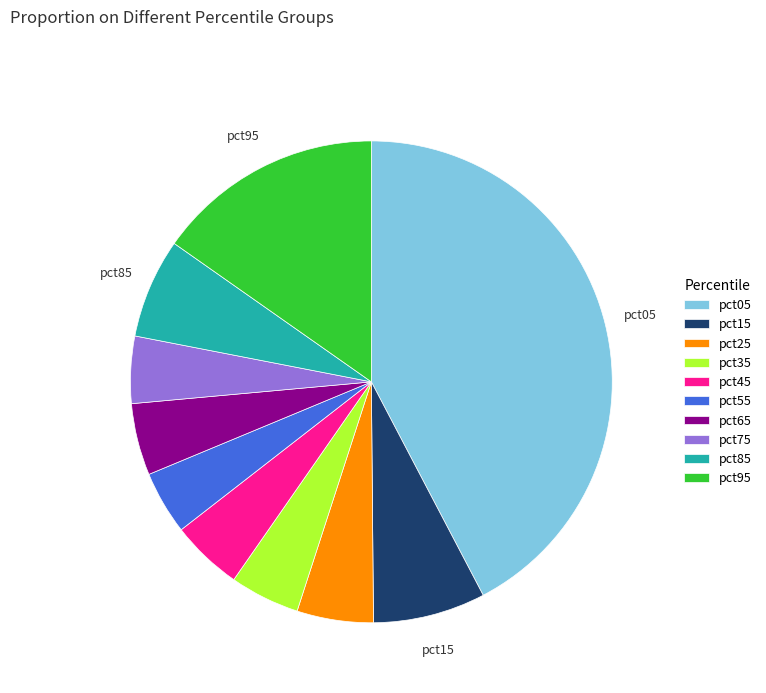

Count the number of slices in the pie.

10